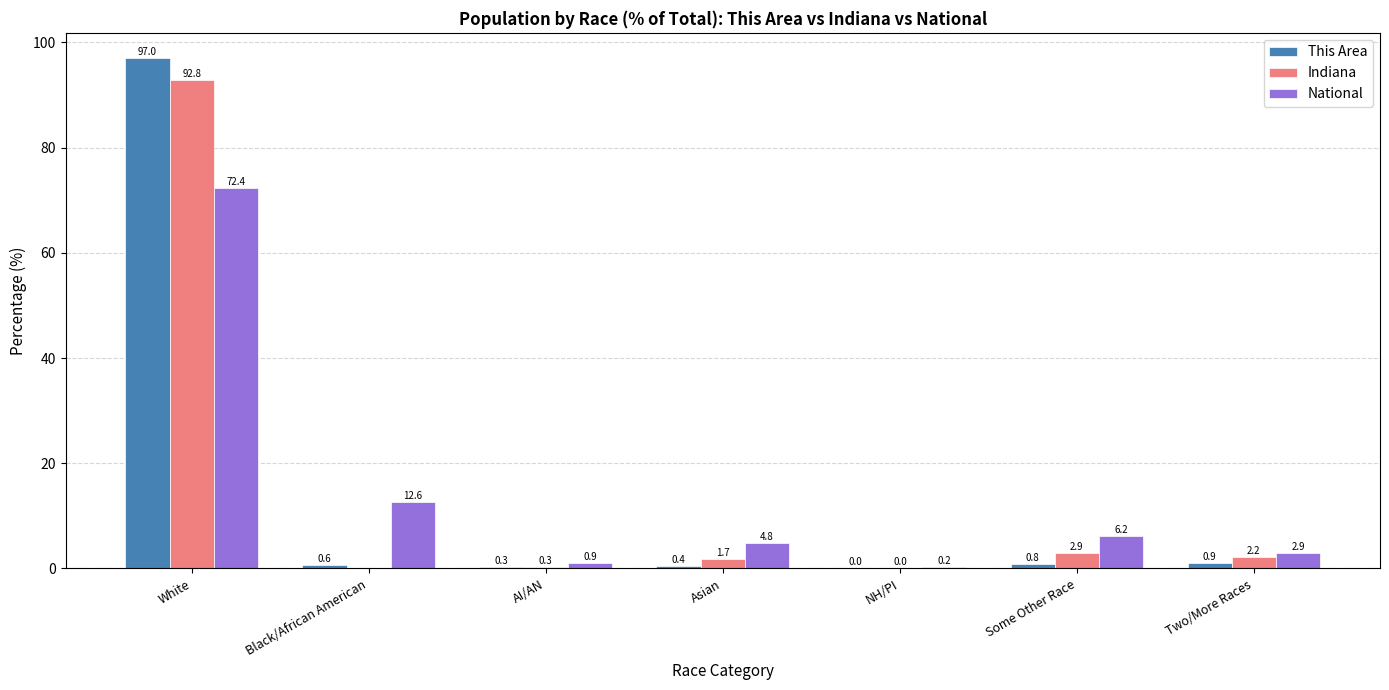

Which series changed the most between Some Other Race and Two/More Races?

National